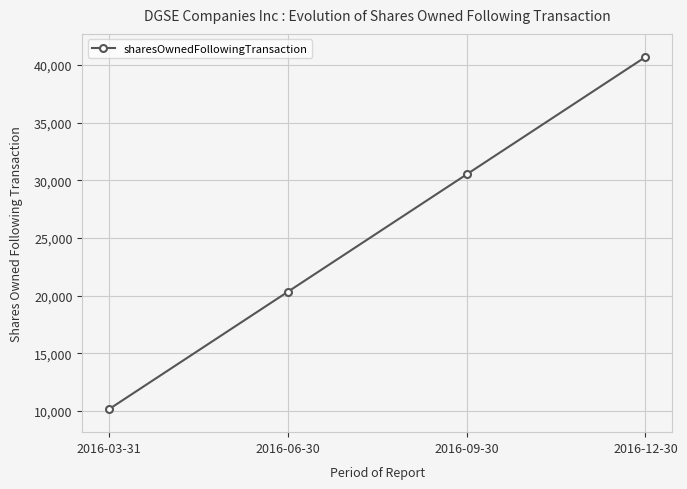

What is the sum of the values at 2016-09-30 and 2016-06-30?

50850